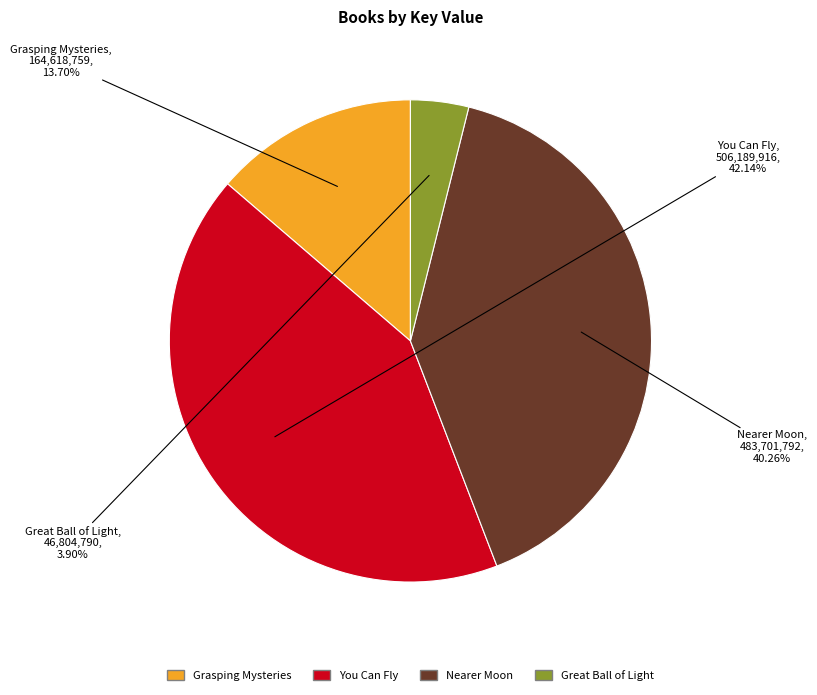

Is it true that Great Ball of Light is 4% of the pie?

True